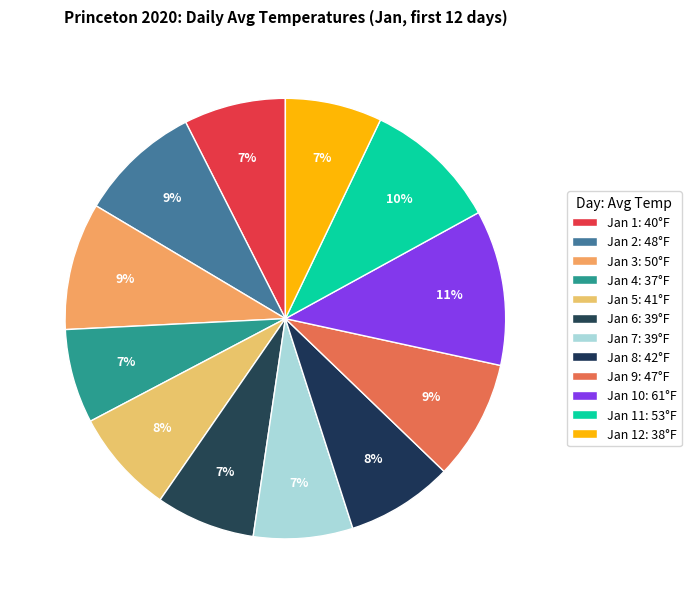

Count the number of slices in the pie.

12